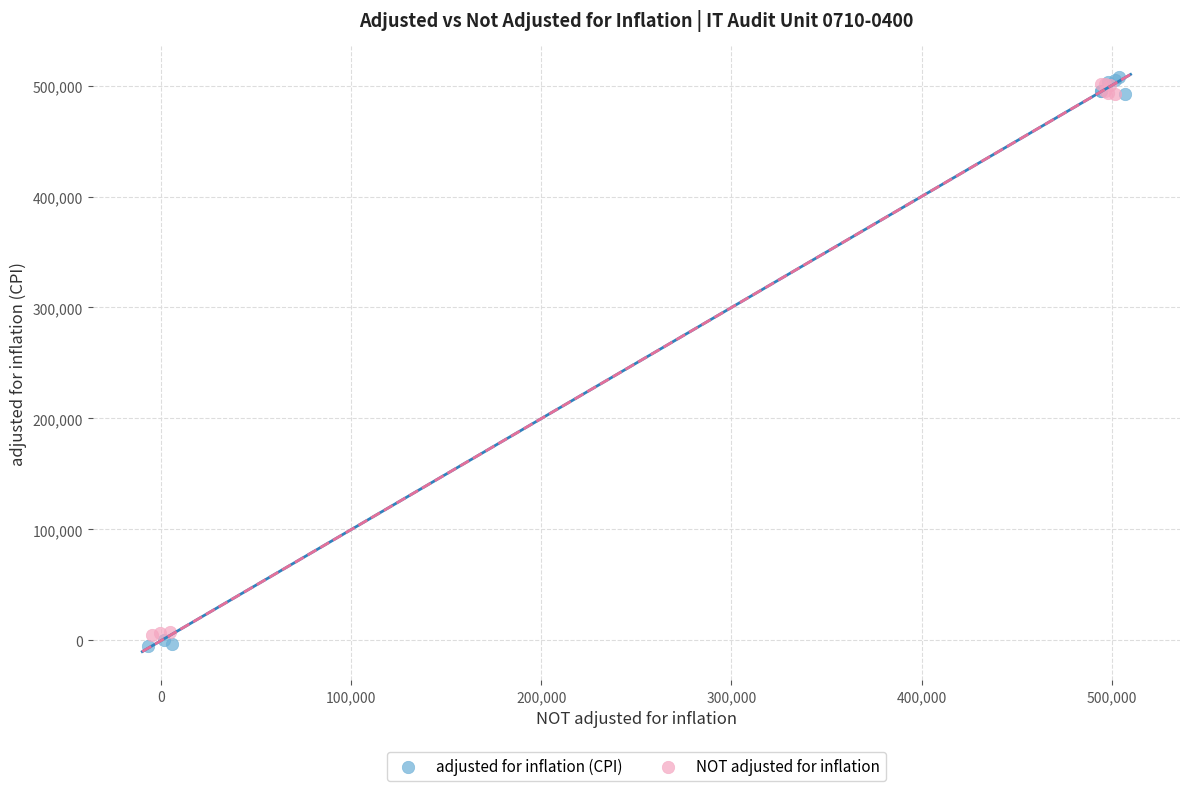

Which series has the widest spread of Y values?

adjusted for inflation (CPI)